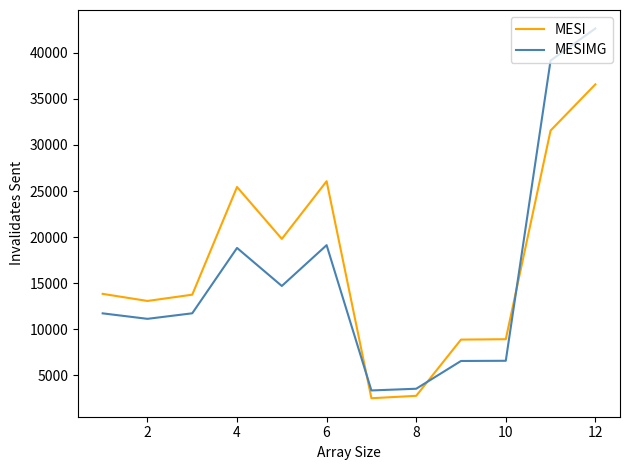

What is the minimum value shown in the chart?

2502